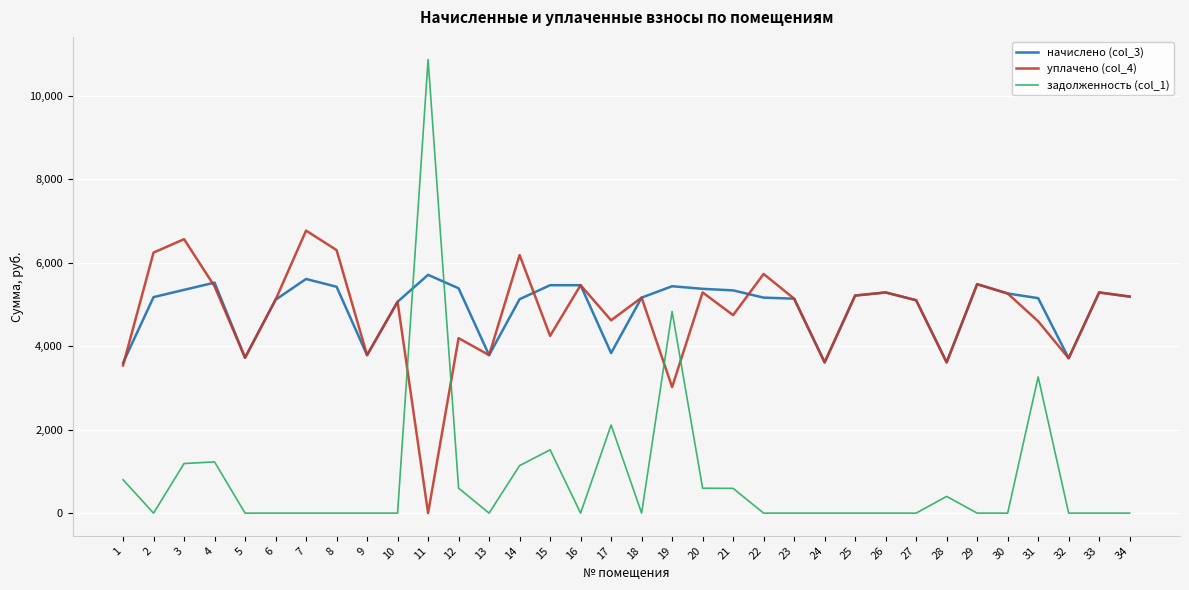

What are all the series names shown in the legend?

начислено (col_3), уплачено (col_4), задолженность (col_1)